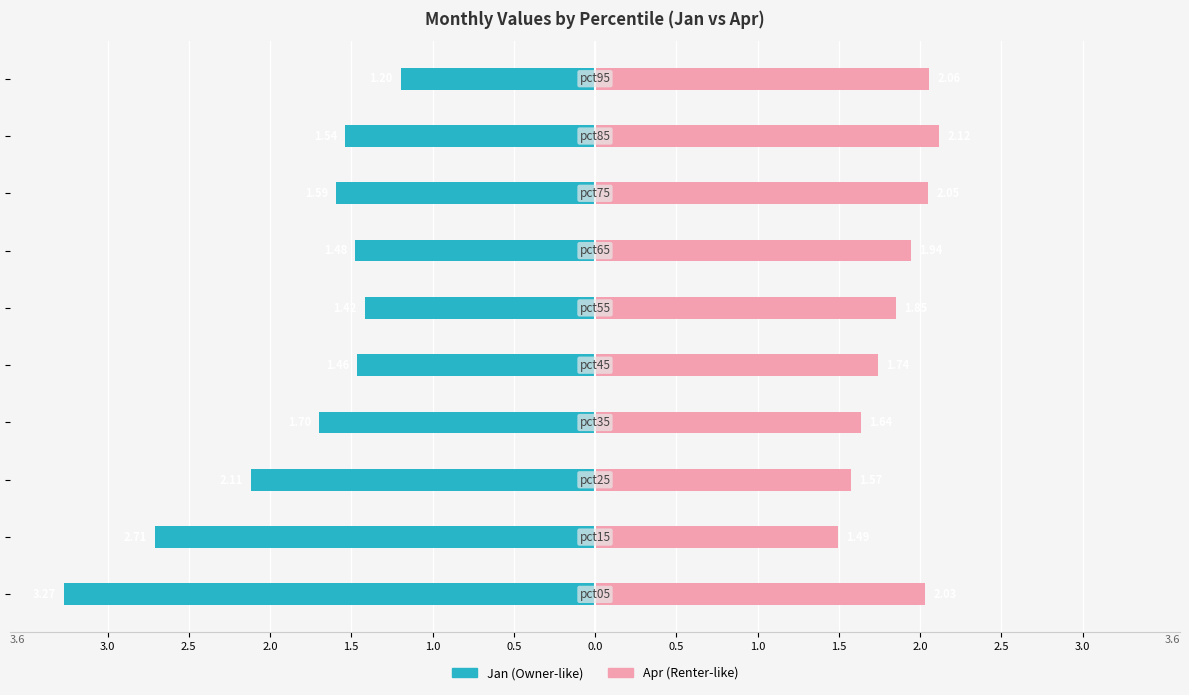

True or false: Jan has a value of -2.1 at 0.0.

False